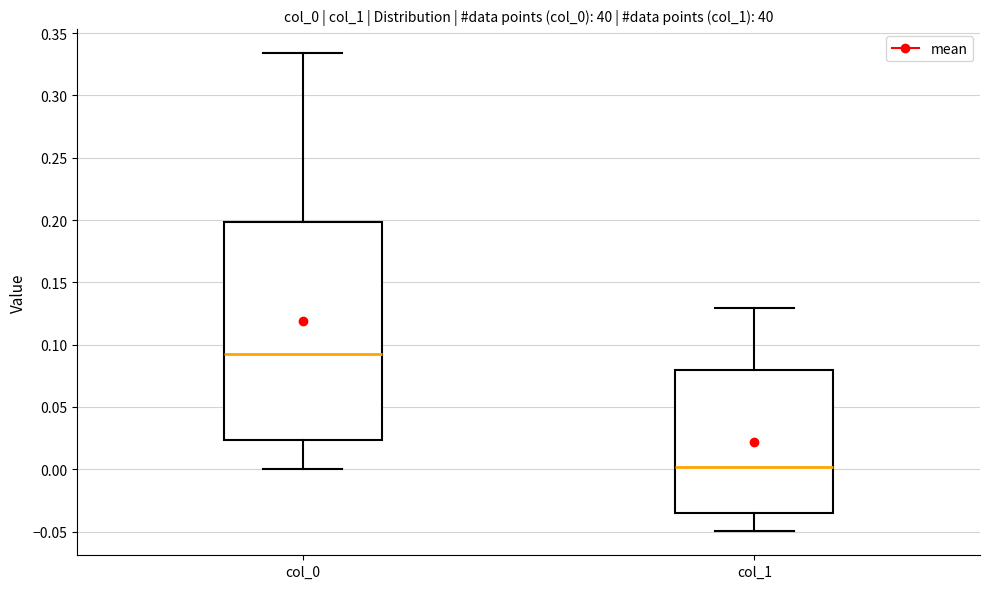

Reading left to right, read every box against the y-axis: the position of its median line, the range the box covers, and the ends of its whiskers. The values are not printed on the chart, so give them approximately, as read against the axis.

col_0: median 0.095, box 0.025 to 0.200, whiskers 0.000 to 0.335
col_1: median 0.000, box -0.035 to 0.080, whiskers -0.050 to 0.130